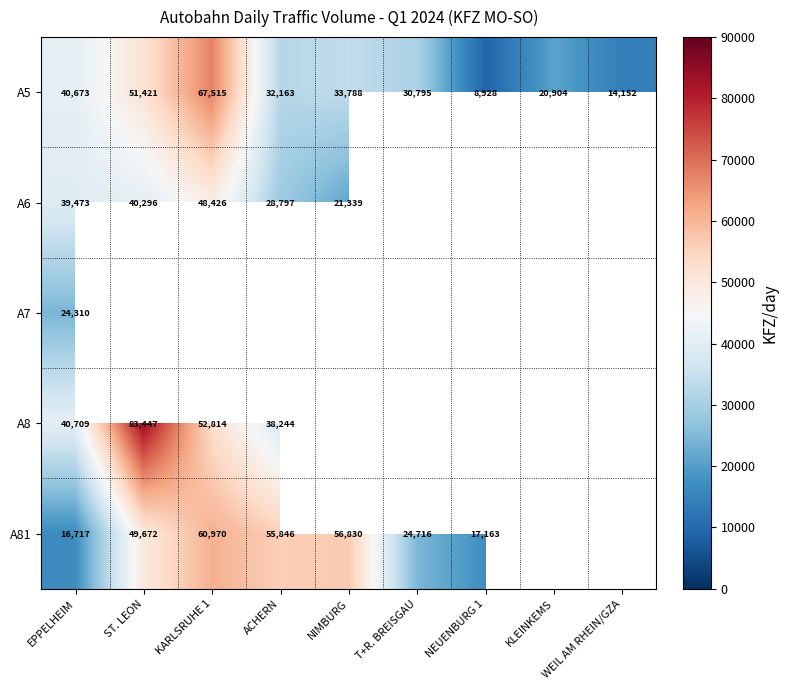

What is the difference between the A5 values at KLEINKEMS and T+R. BREISGAU?

9891